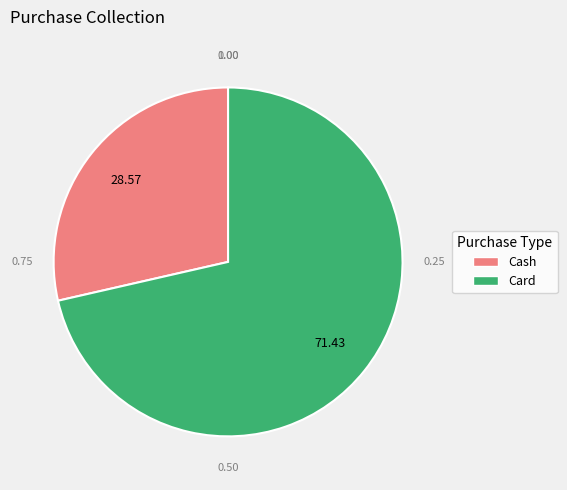

Which slice is the largest?

Card